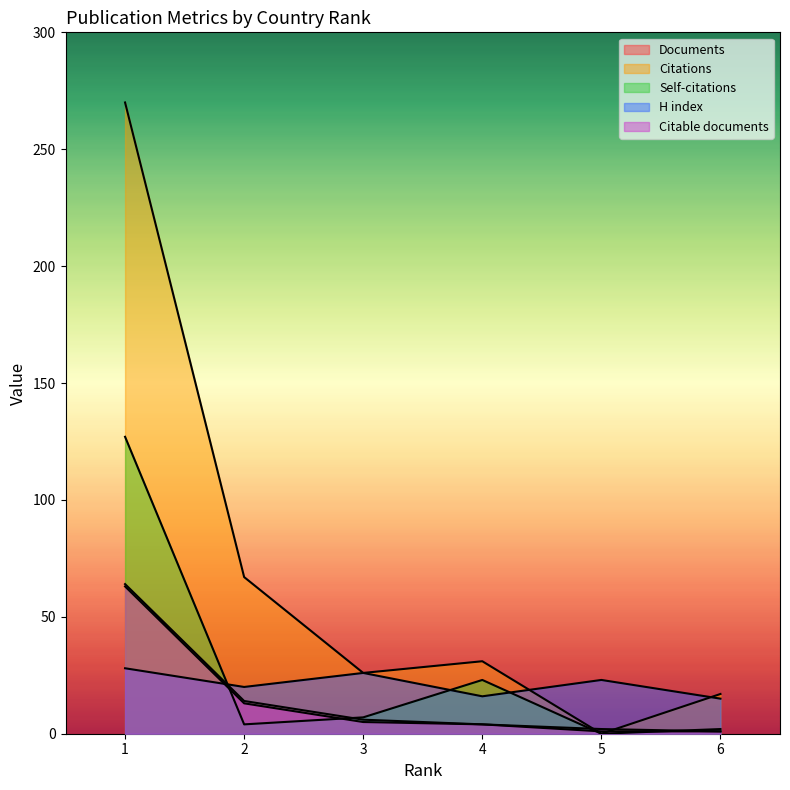

At 5, list the series in order from smallest to largest.

Citations, Self-citations, Citable documents, Documents, H index